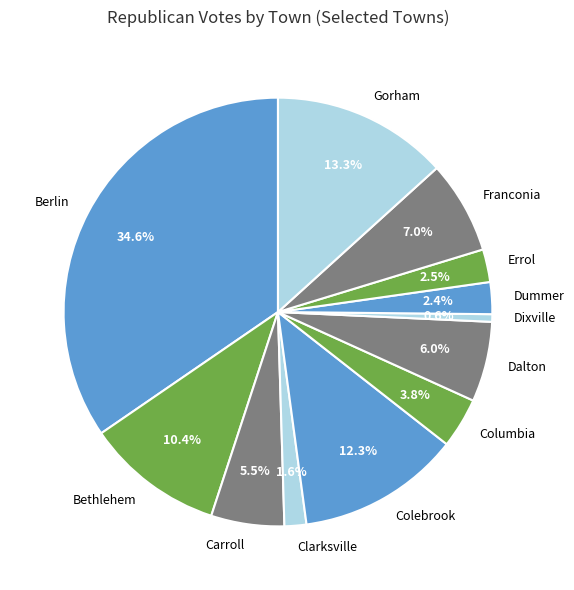

What is the smallest slice in the pie chart?

Dixville